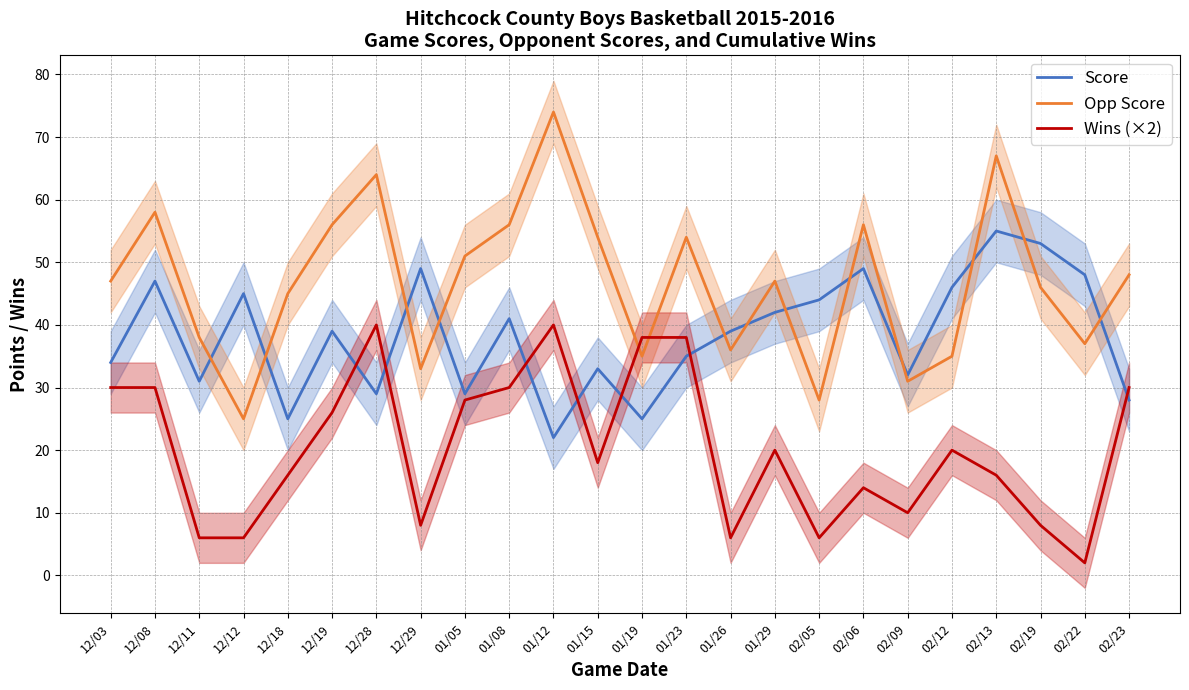

True or false: Wins (×2) has a value of 20 at 02/12.

True